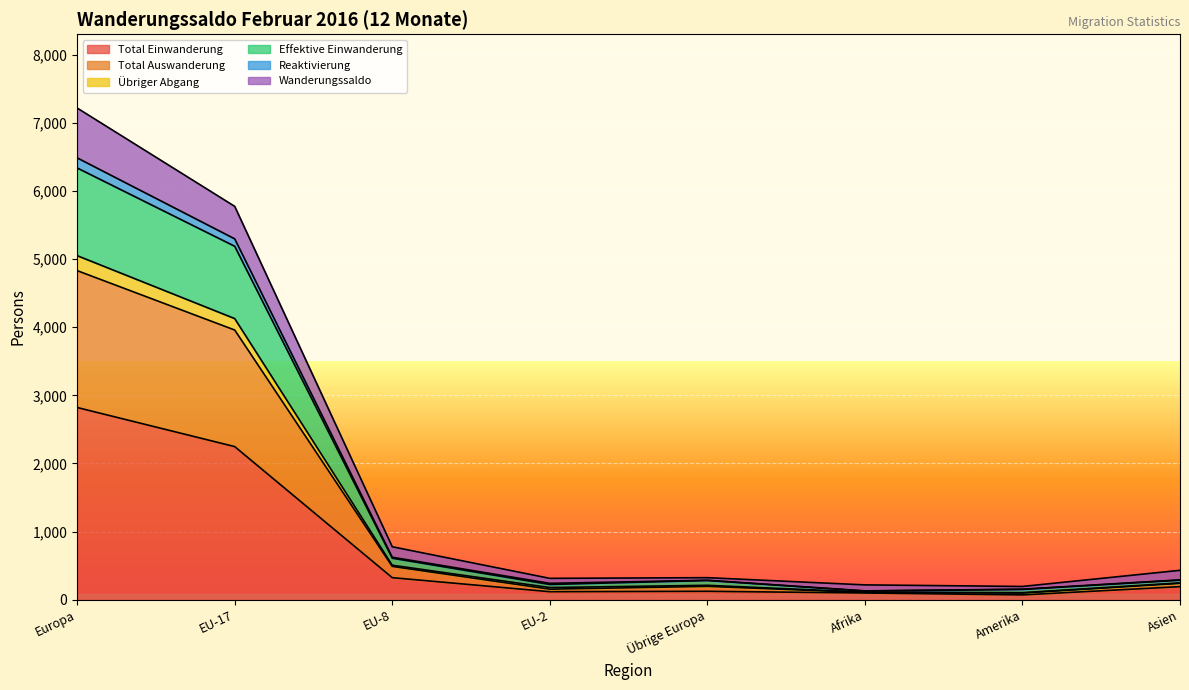

What is the value of the Total Einwanderung point at the 3rd from the left?

323